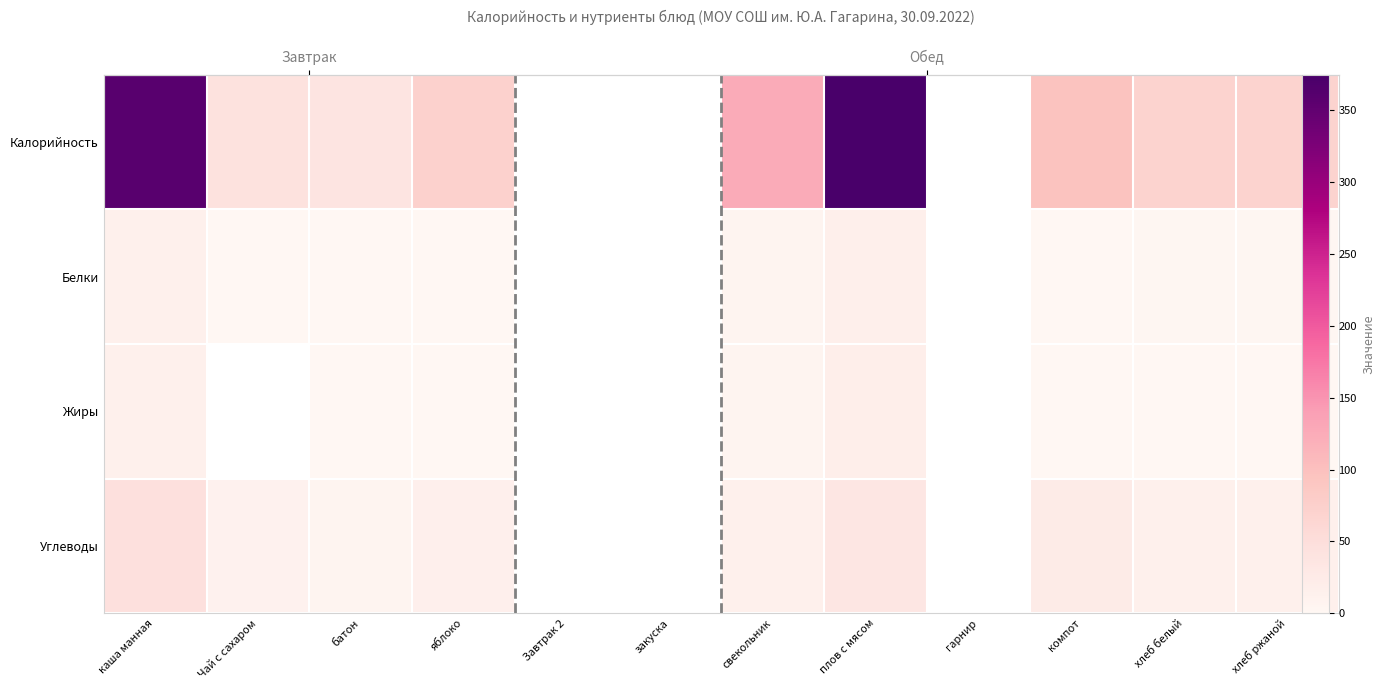

At батон, list the series in order from largest to smallest.

Калорийность, Углеводы, Белки, Жиры